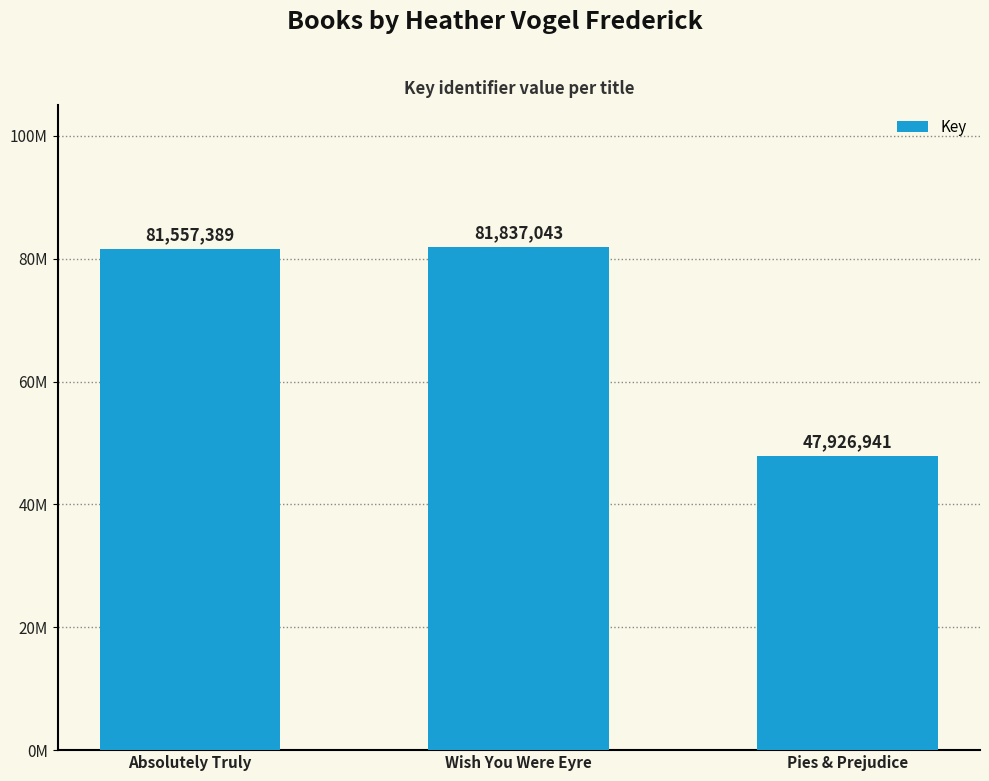

Rank the categories by value from lowest to highest.

Pies & Prejudice, Absolutely Truly, Wish You Were Eyre